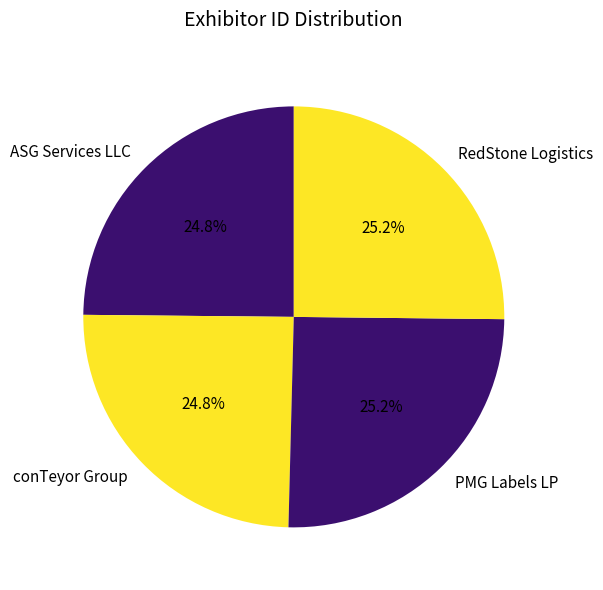

What percentage do PMG Labels LP and RedStone Logistics together represent?

50.4%